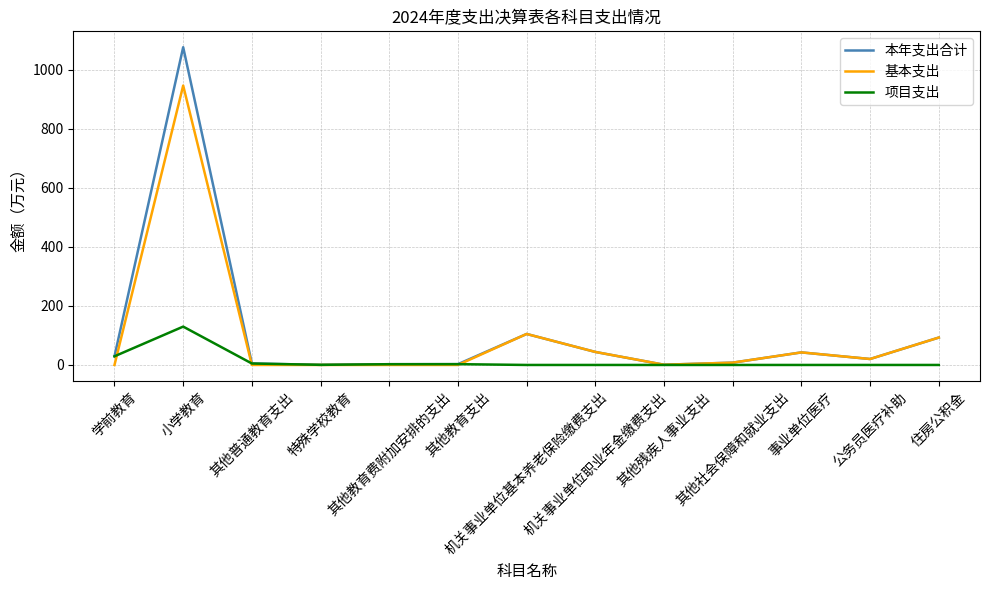

Which series has the largest range (max minus min)?

本年支出合计